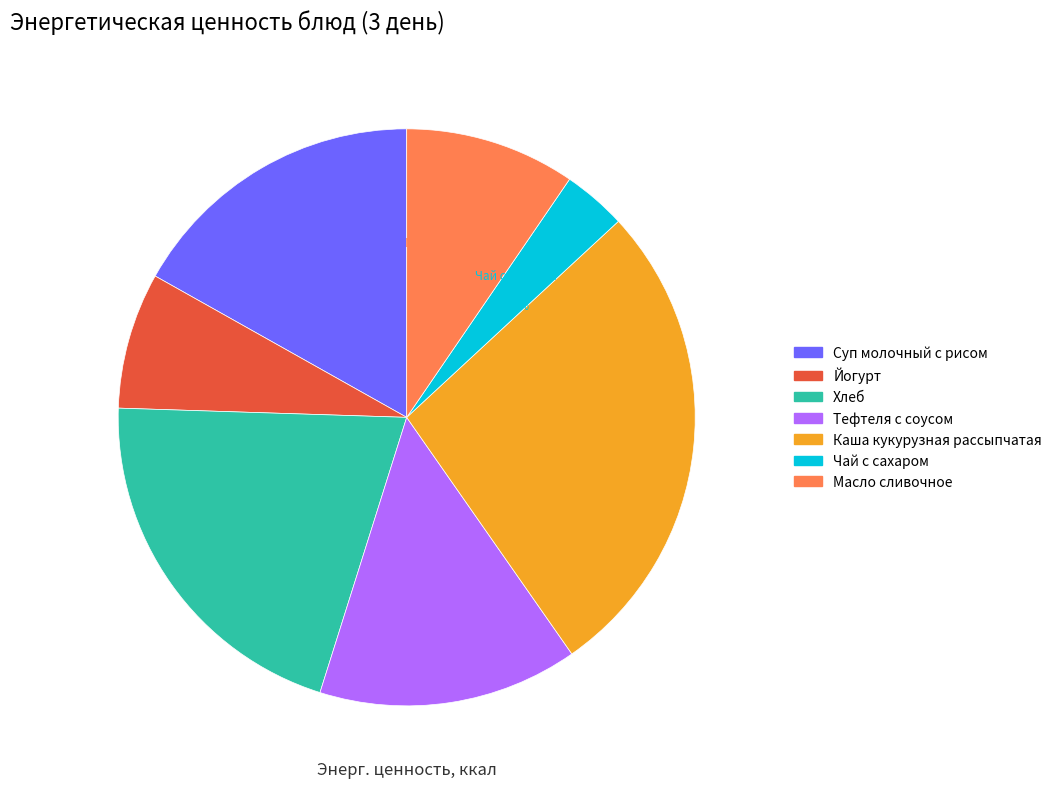

Does Хлеб represent more than half of the total?

No